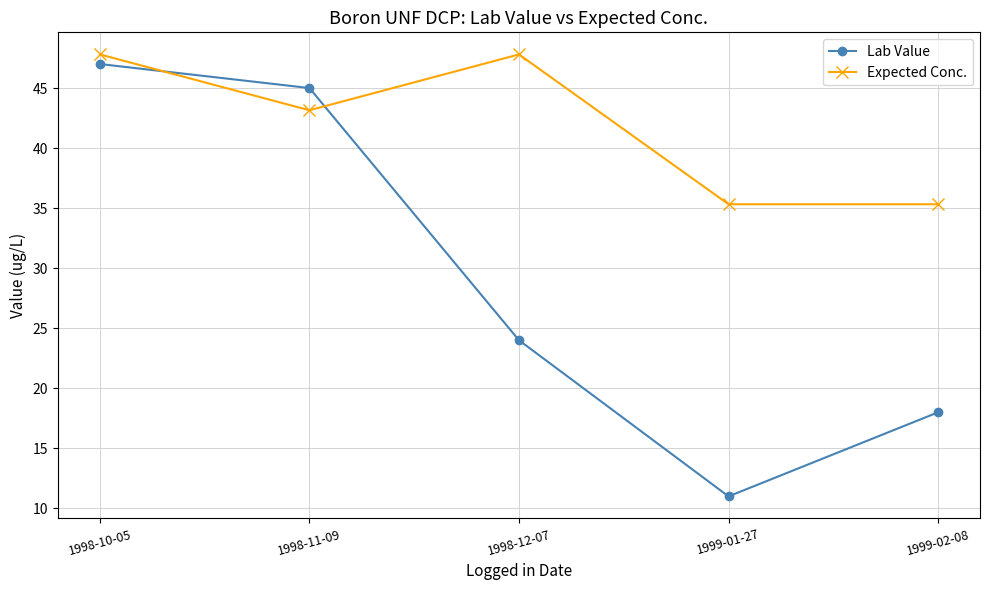

What position from the left is 1999-01-27?

4